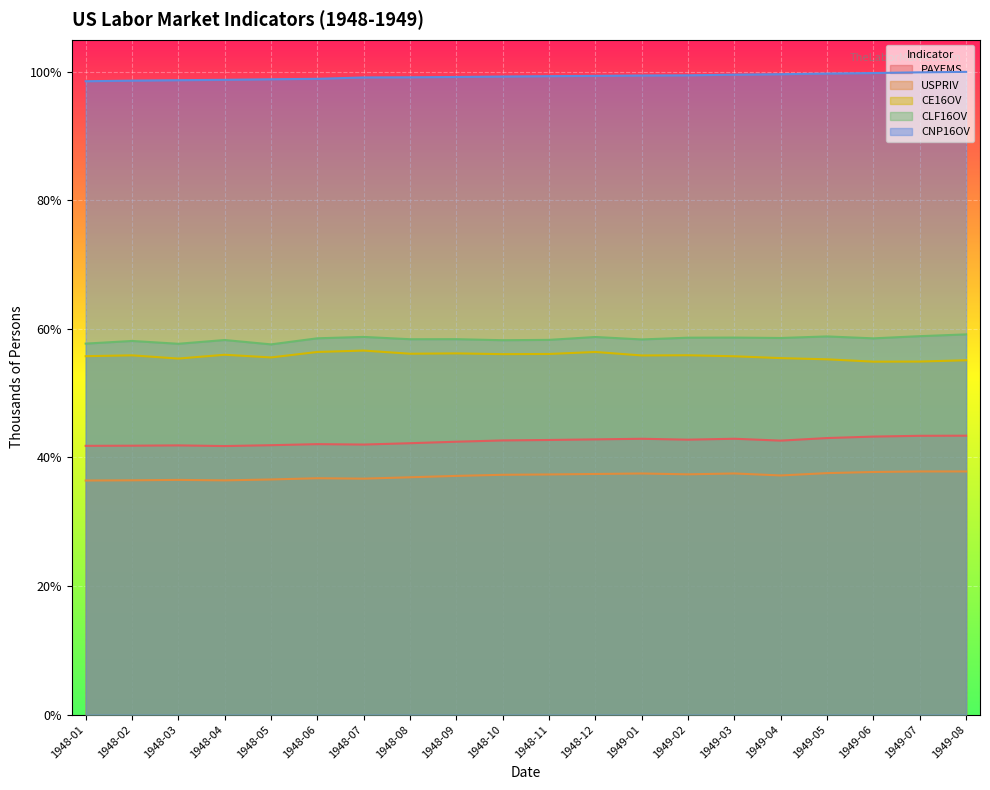

At how many categories does at least one series exceed 0?

20